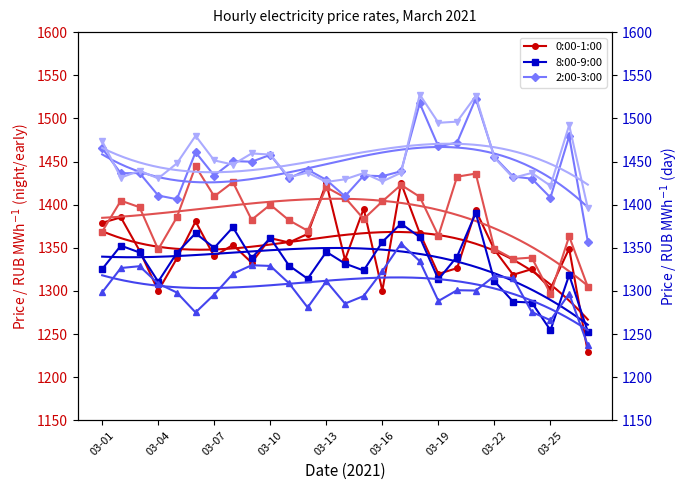

What is the label of the 12th point from the left?

11